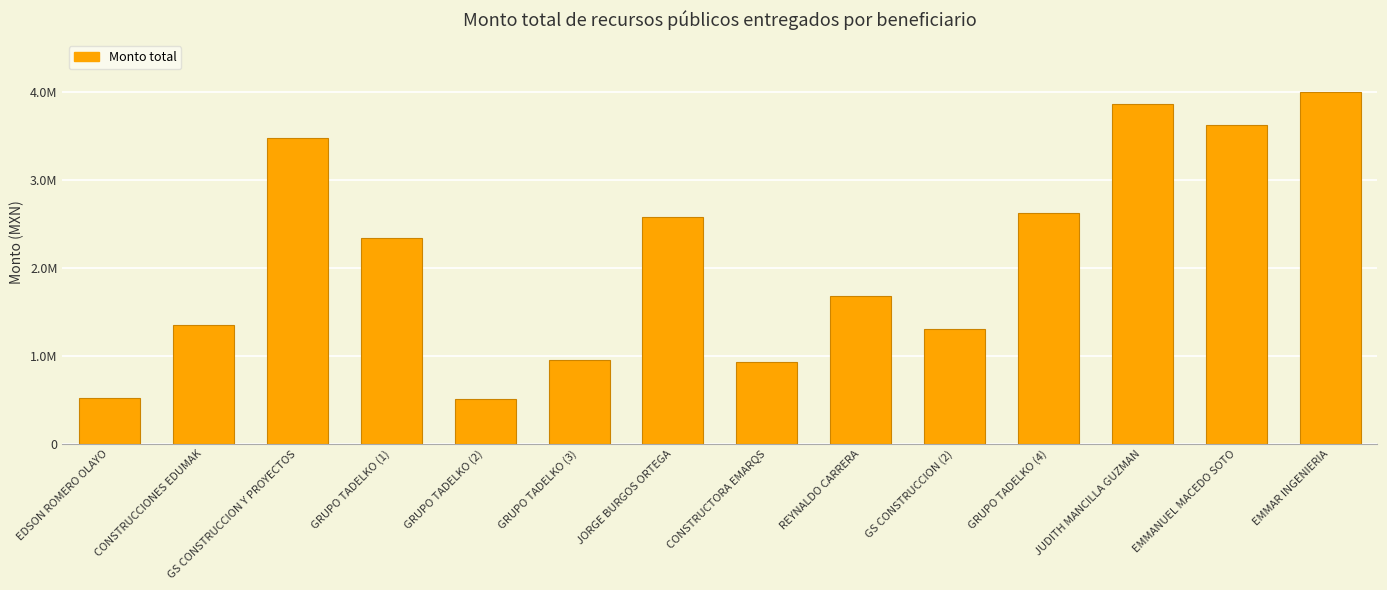

List the labels in order of value, smallest first.

GRUPO TADELKO (2), EDSON ROMERO OLAYO, CONSTRUCTORA EMARQS, GRUPO TADELKO (3), GS CONSTRUCCION (2), CONSTRUCCIONES EDUMAK, REYNALDO CARRERA, GRUPO TADELKO (1), JORGE BURGOS ORTEGA, GRUPO TADELKO (4), GS CONSTRUCCION Y PROYECTOS, EMMANUEL MACEDO SOTO, JUDITH MANCILLA GUZMAN, EMMAR INGENIERIA